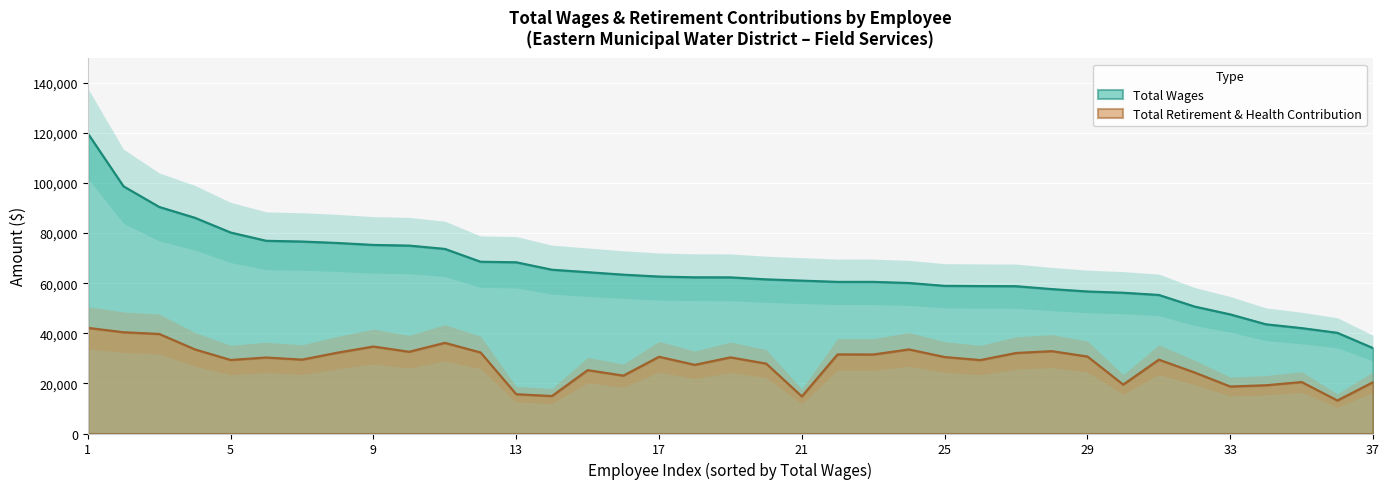

True or false: total_retirement and total_wages intersect in this chart.

False